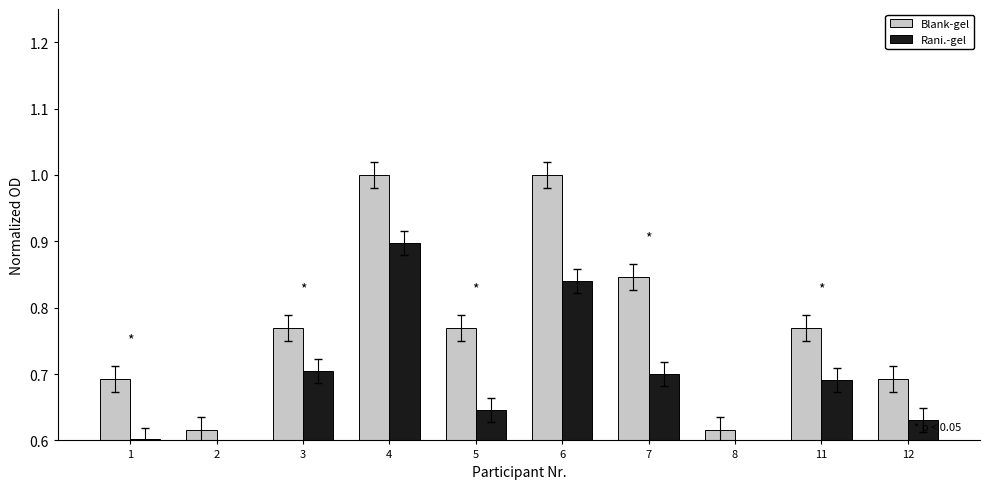

How many bars are there in total?

20